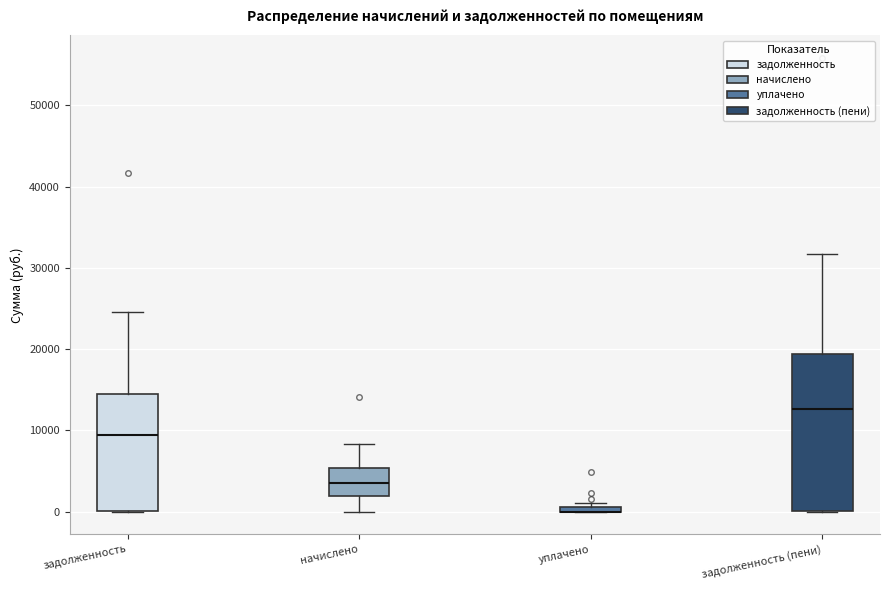

Where does the upper whisker of the box for задолженность end on the y-axis? The values are not printed on the chart, so give them approximately, as read against the axis.

25000